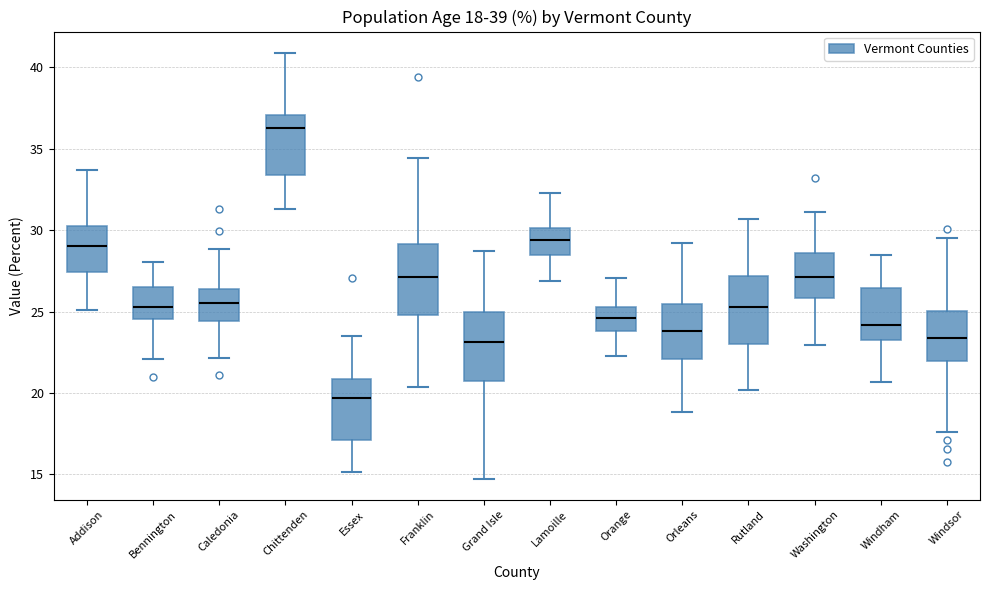

Which box's median line is the highest?

Chittenden